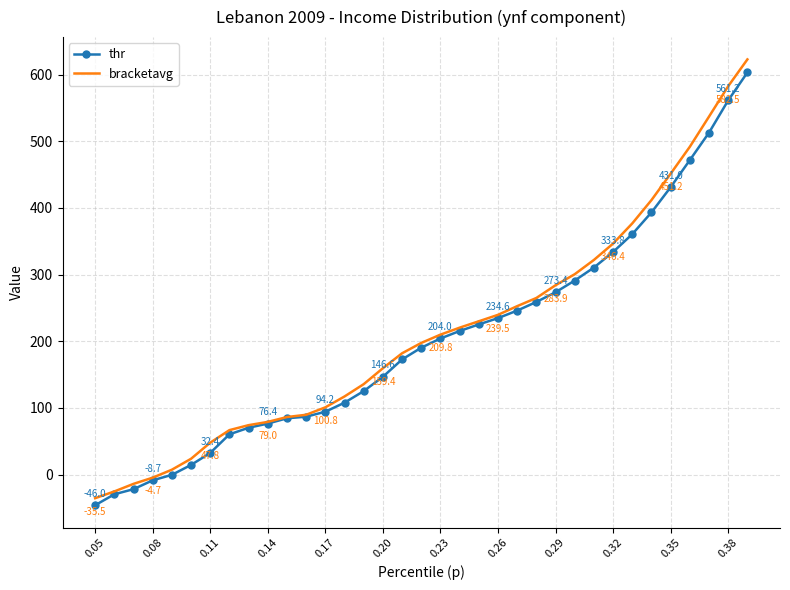

Which series has the largest range (max minus min)?

bracketavg